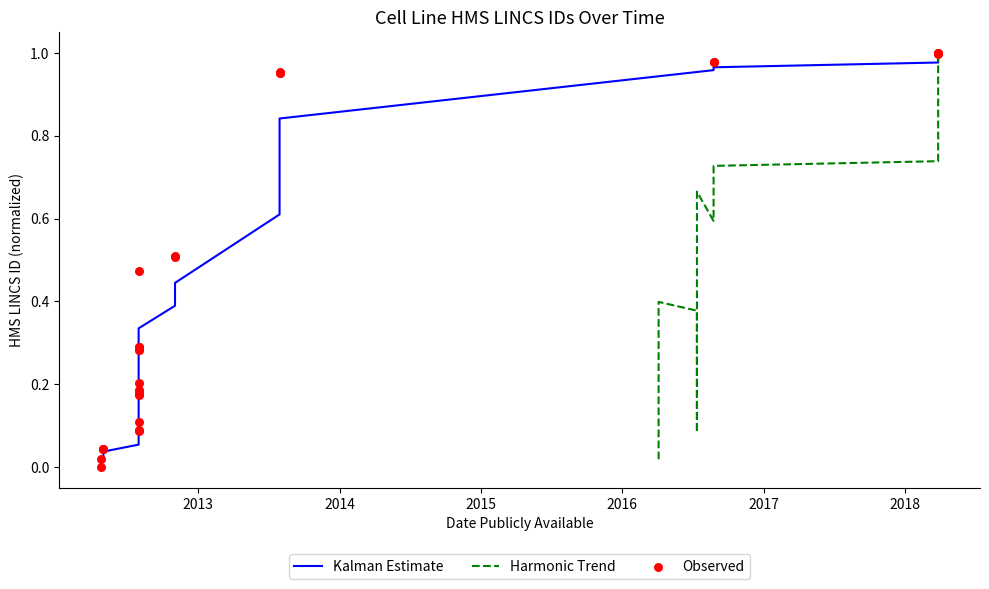

Which series reaches the maximum Y coordinate?

Observed